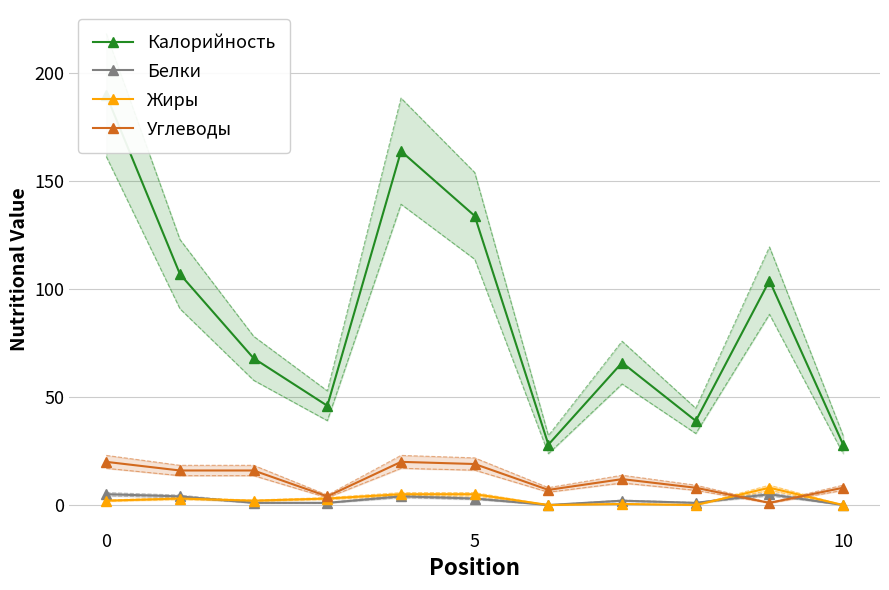

True or false: Углеводы has more than 1 points higher than both neighbors.

True